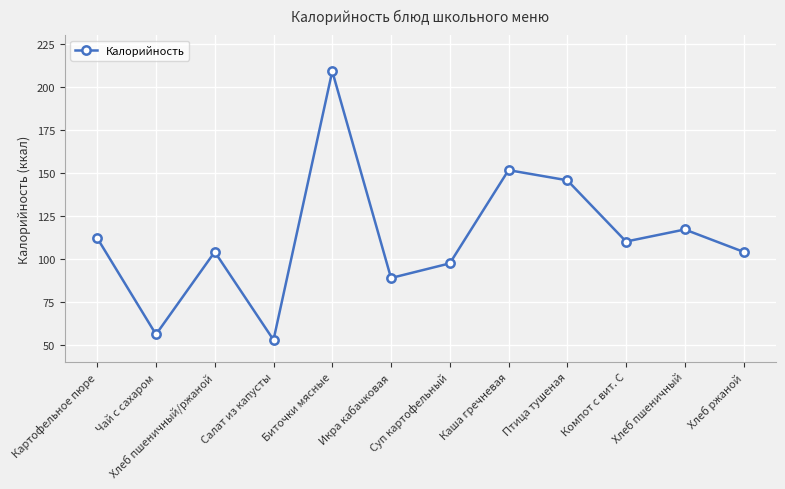

What is the average value?

112.3